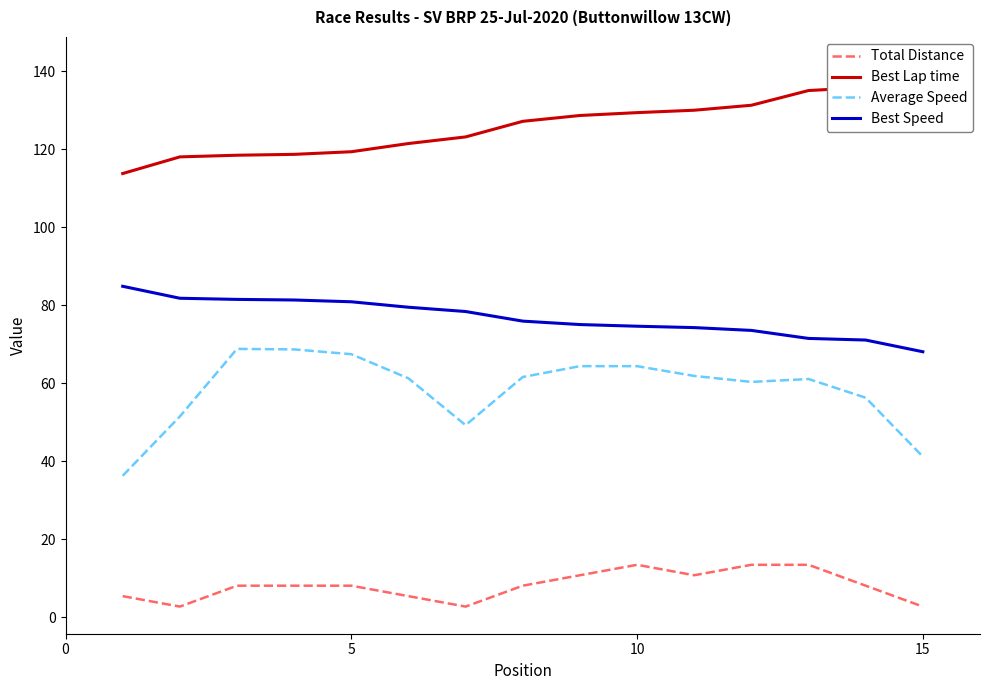

True or false: Total Distance and Best Speed intersect in this chart.

False